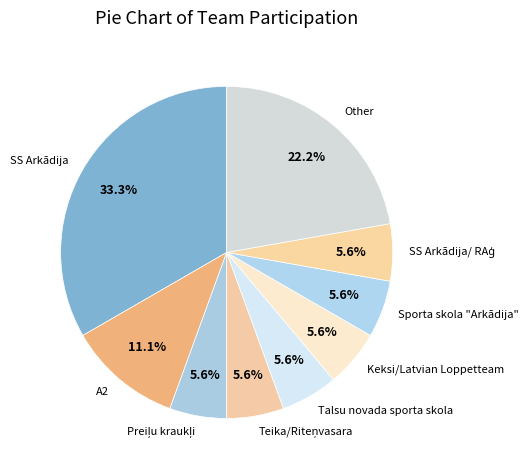

To the nearest percent, what percentage of the pie is SS Arkādija?

33%